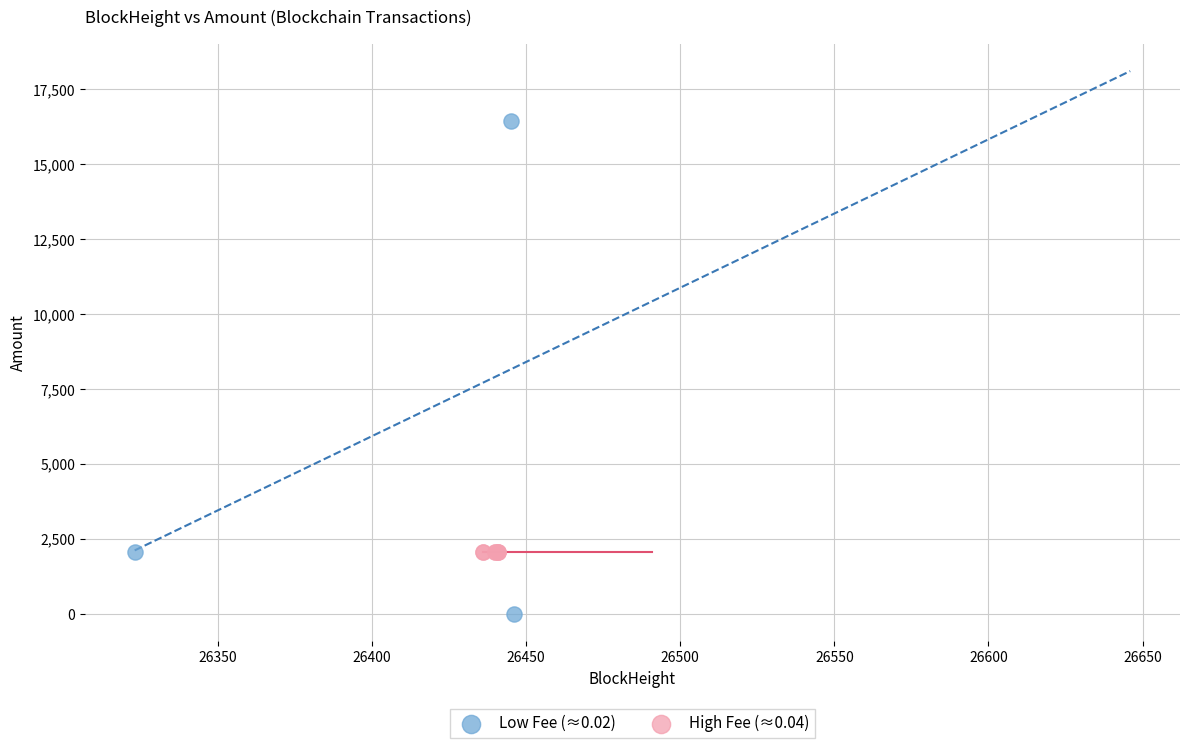

Which series contains the lowest Y value?

Low Fee (≈0.02)